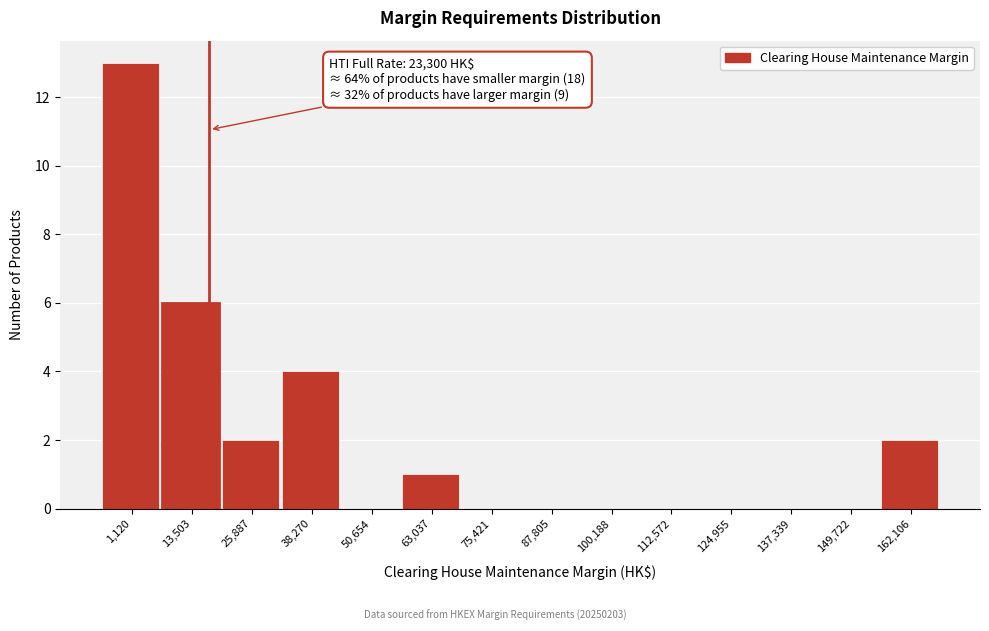

Reading left to right, transcribe all the data shown in this chart.

1,120=13	13,503=6	25,887=2	38,270=4	50,654=0	63,037=1	75,421=0	87,805=0	100,188=0	112,572=0	124,955=0	137,339=0	149,722=0	162,106=2